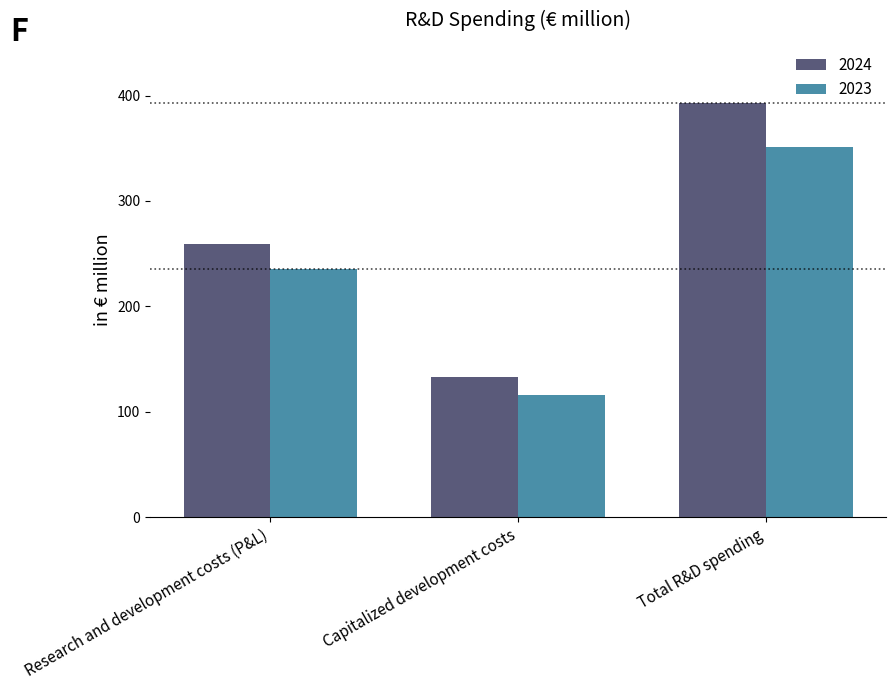

Where is 2024 nearest to the value 263?

Research and development costs (P&L)